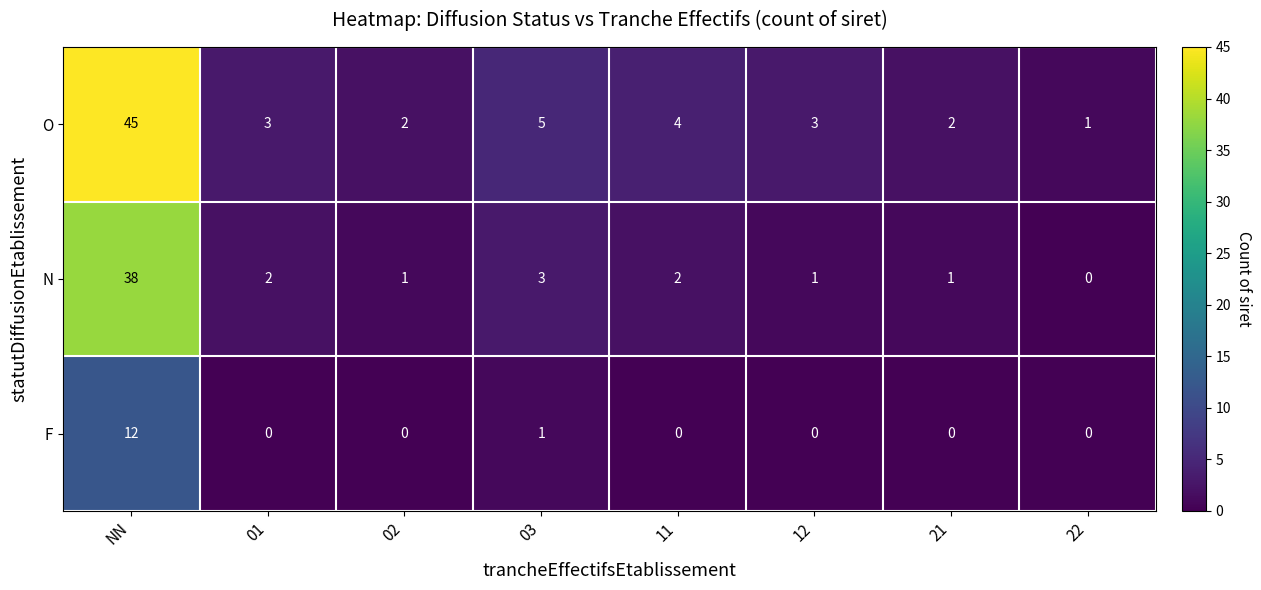

At which label does F reach its peak?

NN